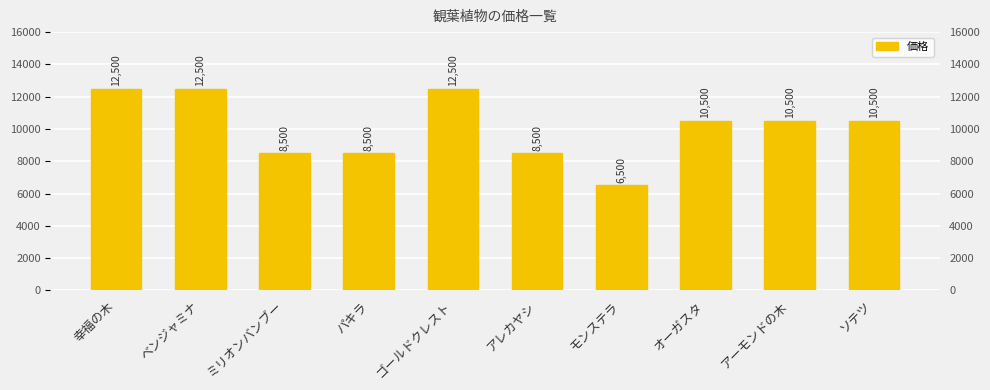

What is the value of the 9th bar from the left?

10500